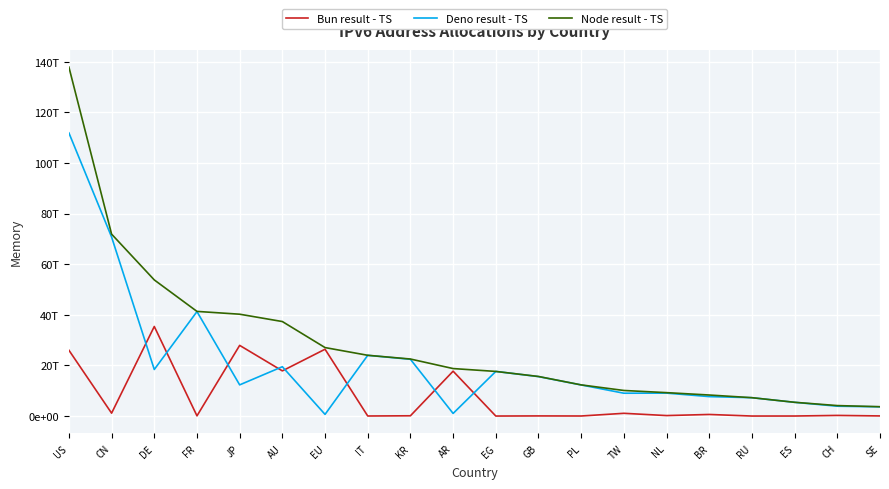

What is the sum of all Deno result - TS values?

413613347307522